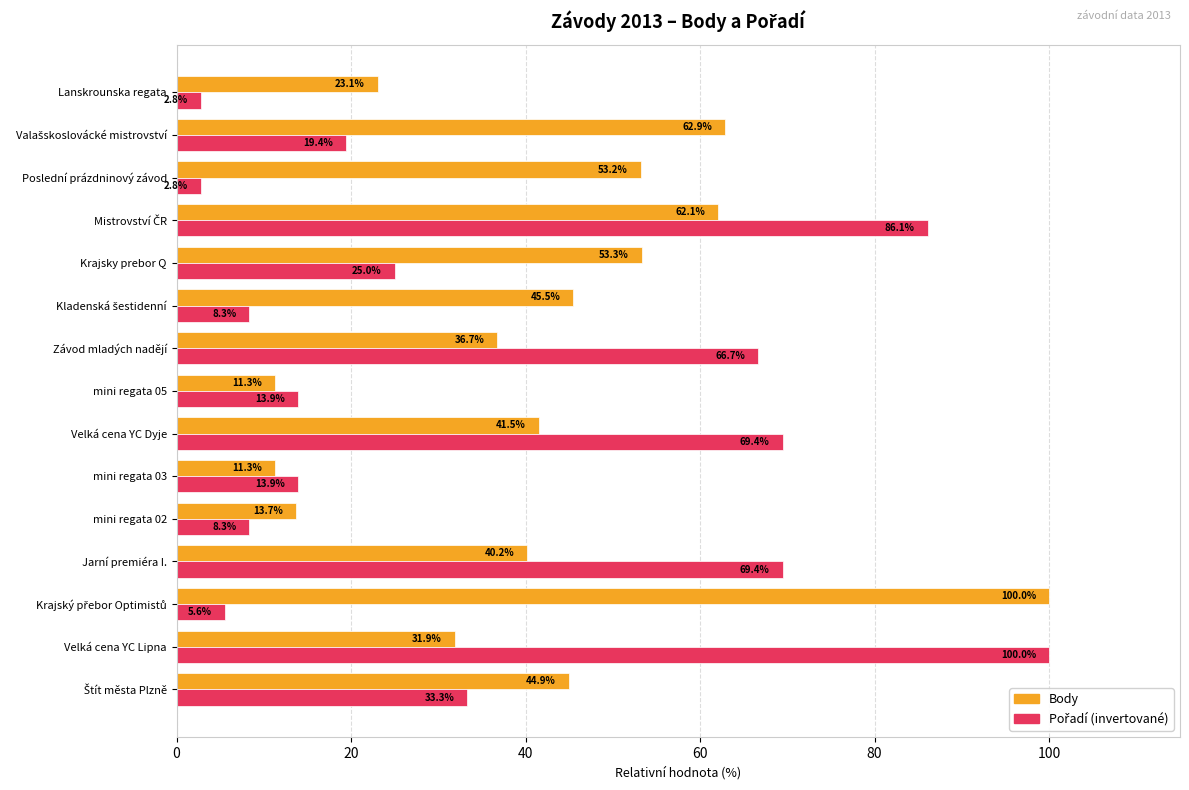

What is the maximum value shown in the chart?

100.0